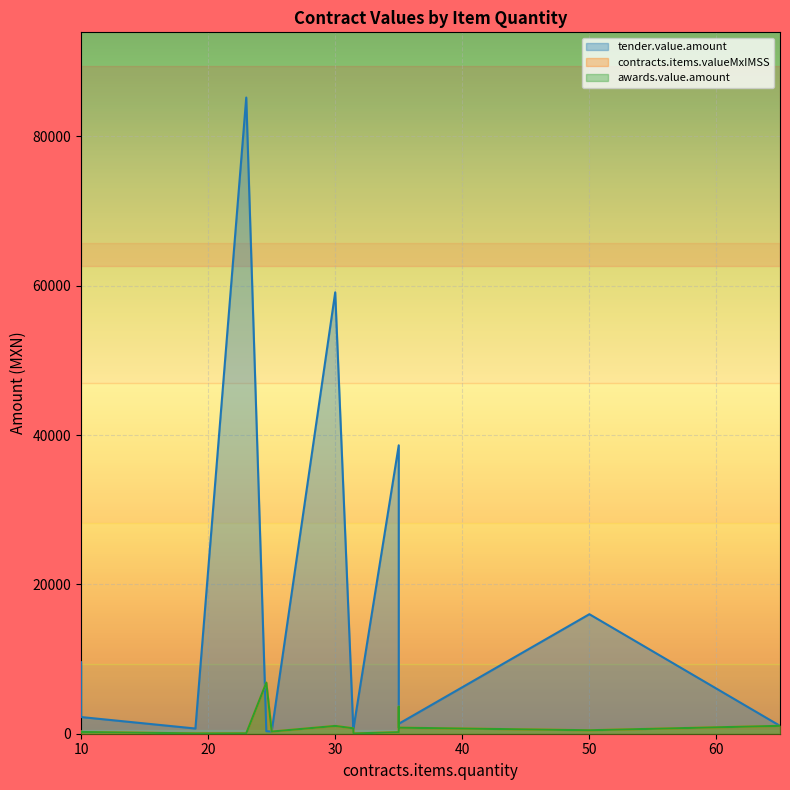

What is the total value across all series at 23?

85308.7